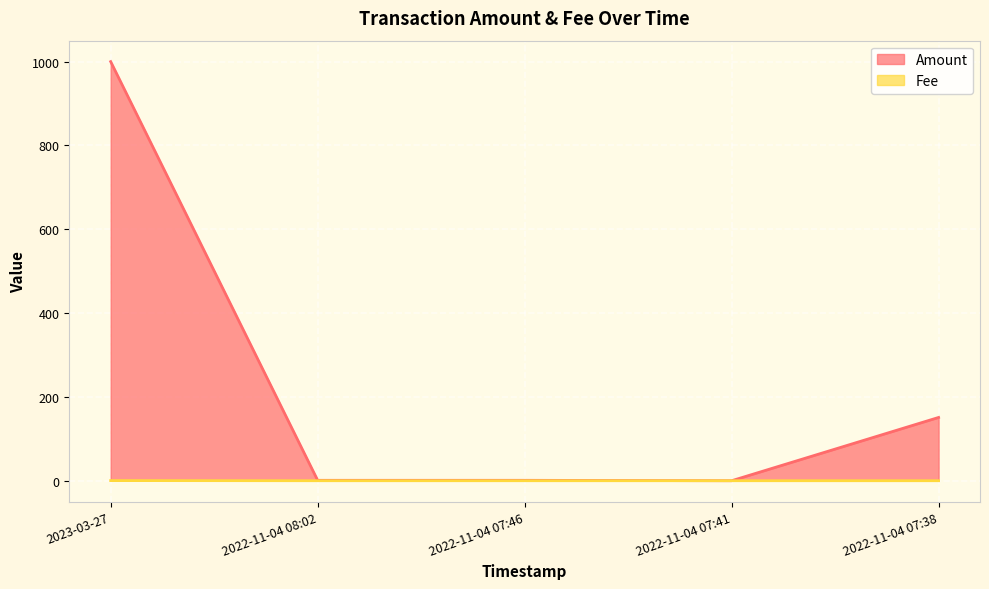

Does the chart display data point markers on the line(s)?

No